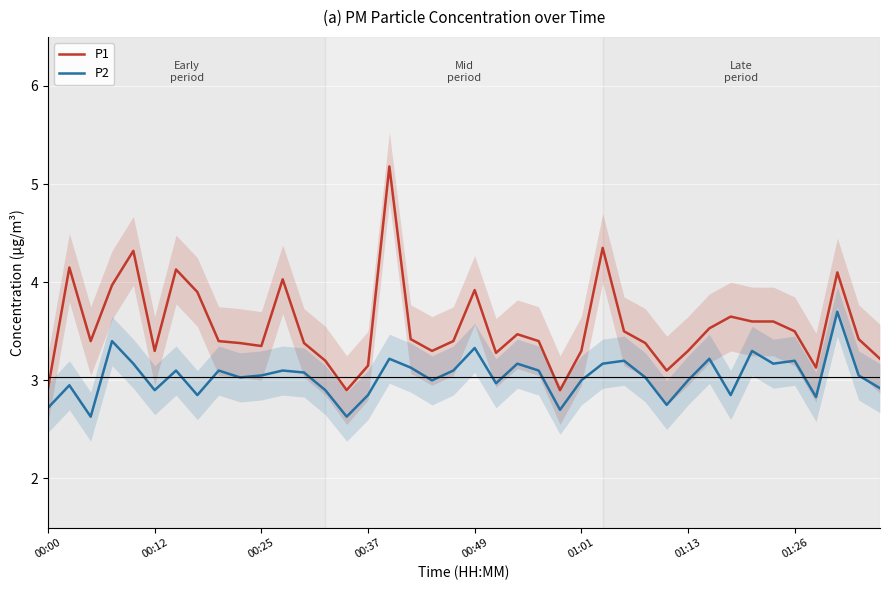

At which label does P1 reach its minimum?

14